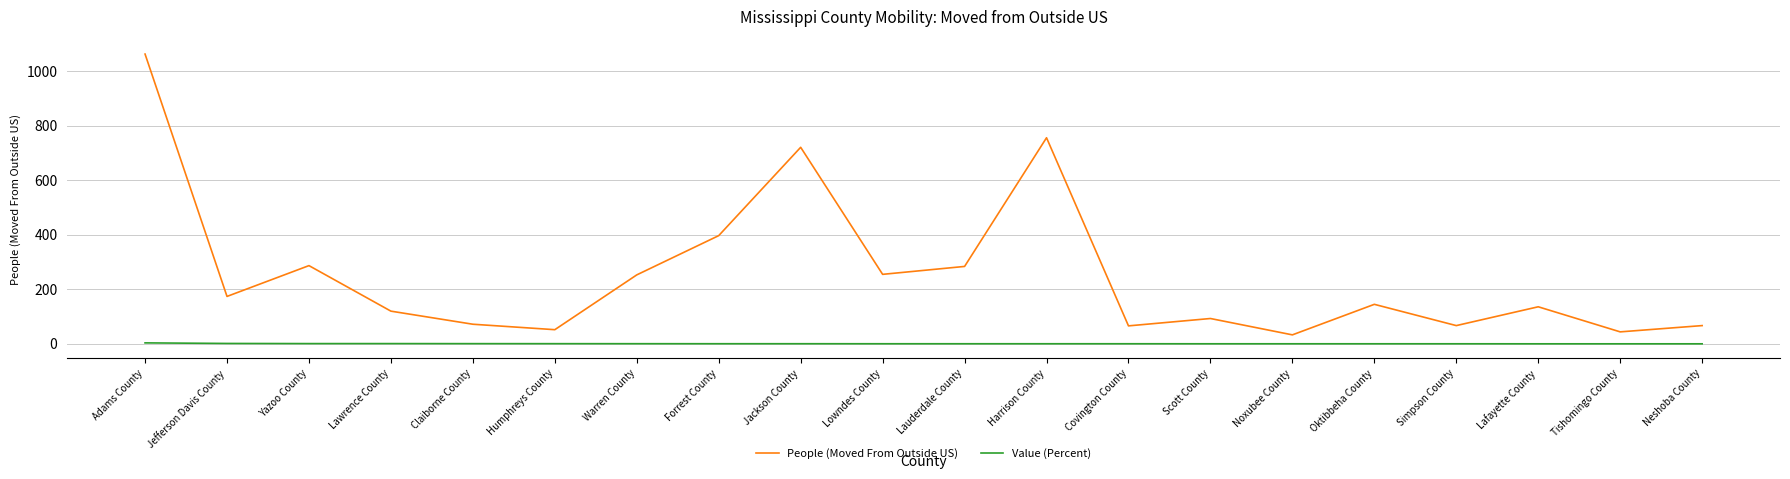

True or false: People (Moved From Outside US) and Value (Percent) cross at least once.

False